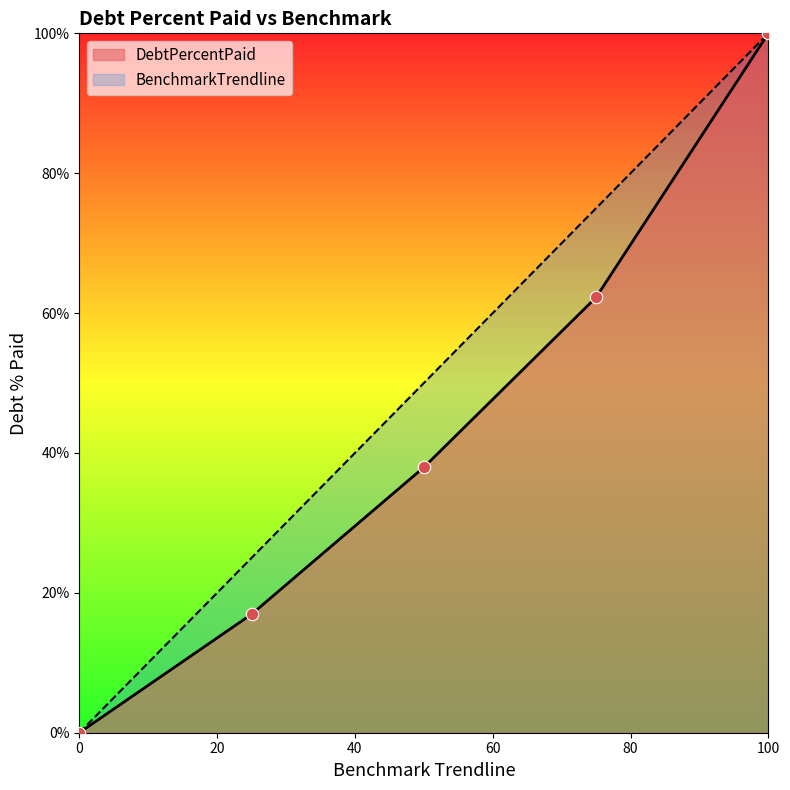

What is the total value across all series at Q1?

41.9